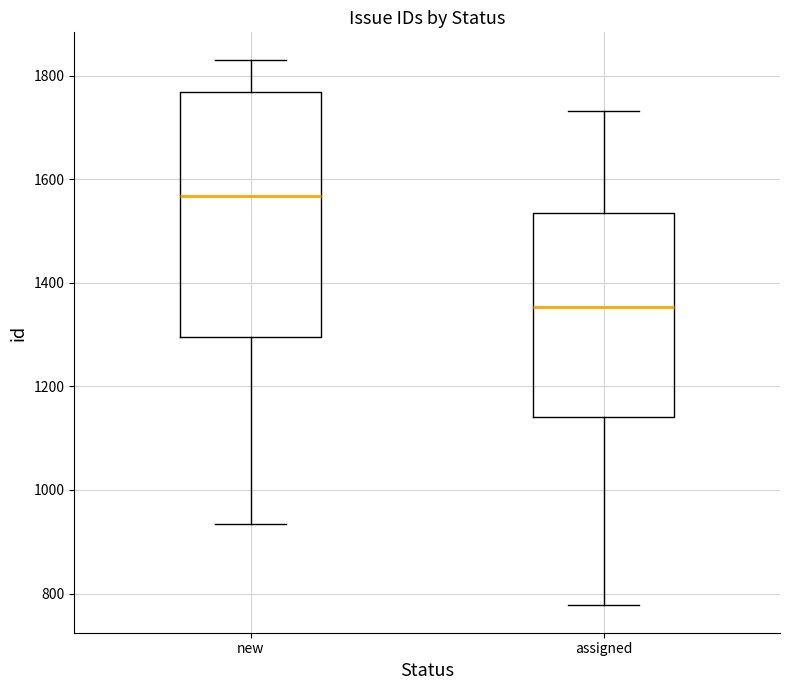

Where is the lower edge of the box for assigned on the y-axis? The values are not printed on the chart, so give them approximately, as read against the axis.

1140